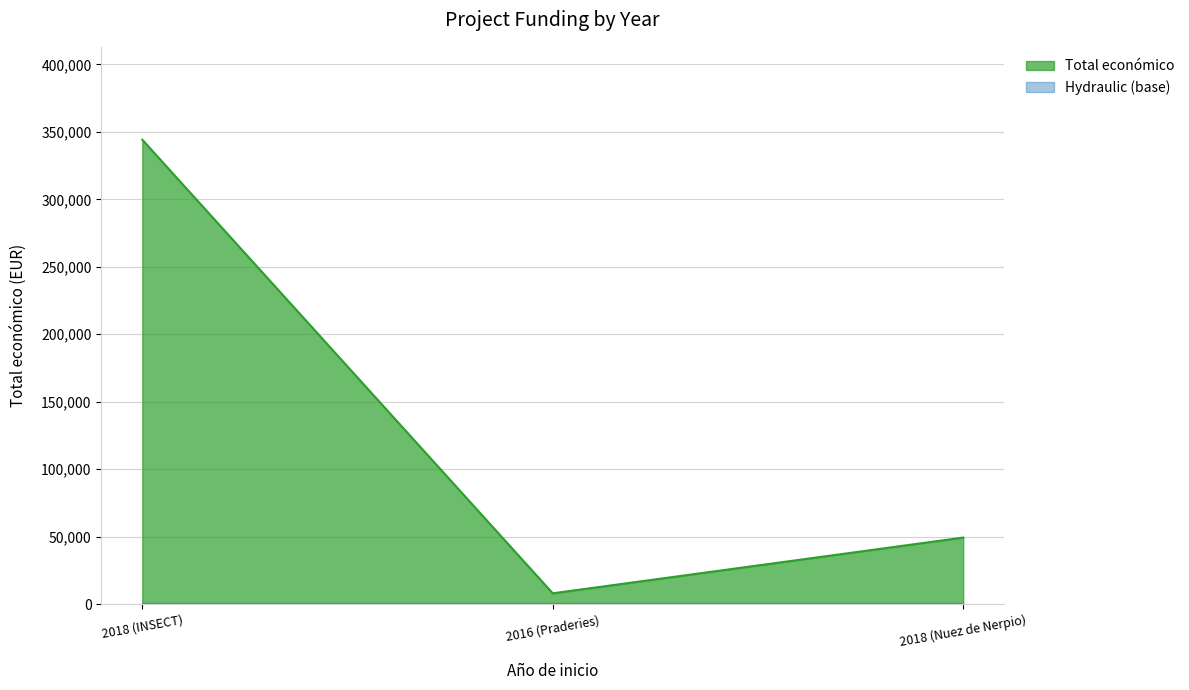

What is the label of the 3rd point from the left?

2018 (Nuez de Nerpio)